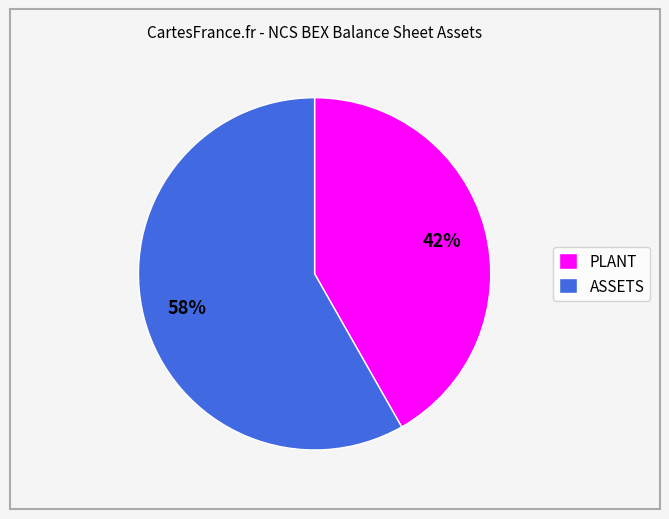

Is it true that PLANT is 34% of the pie?

False